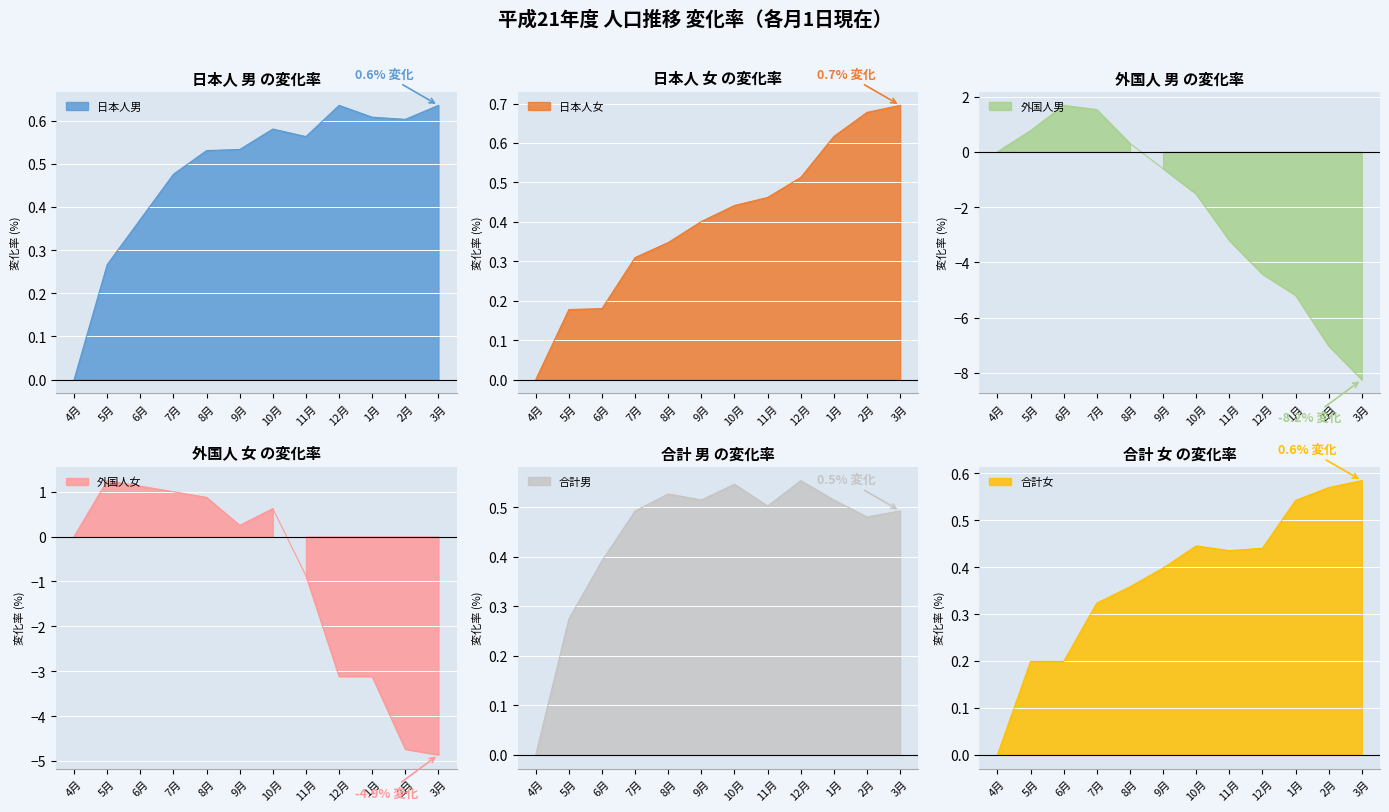

At how many categories does at least one series exceed -4?

12